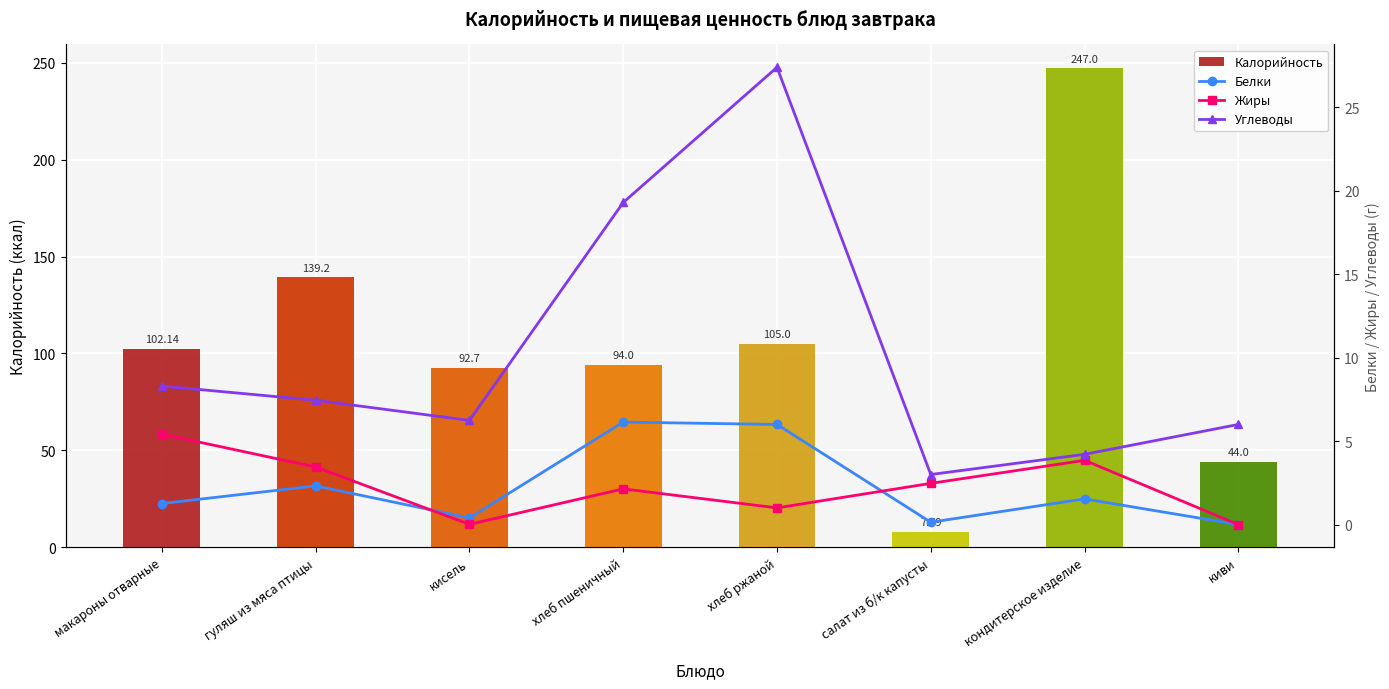

What position from the left is макароны отварные?

1